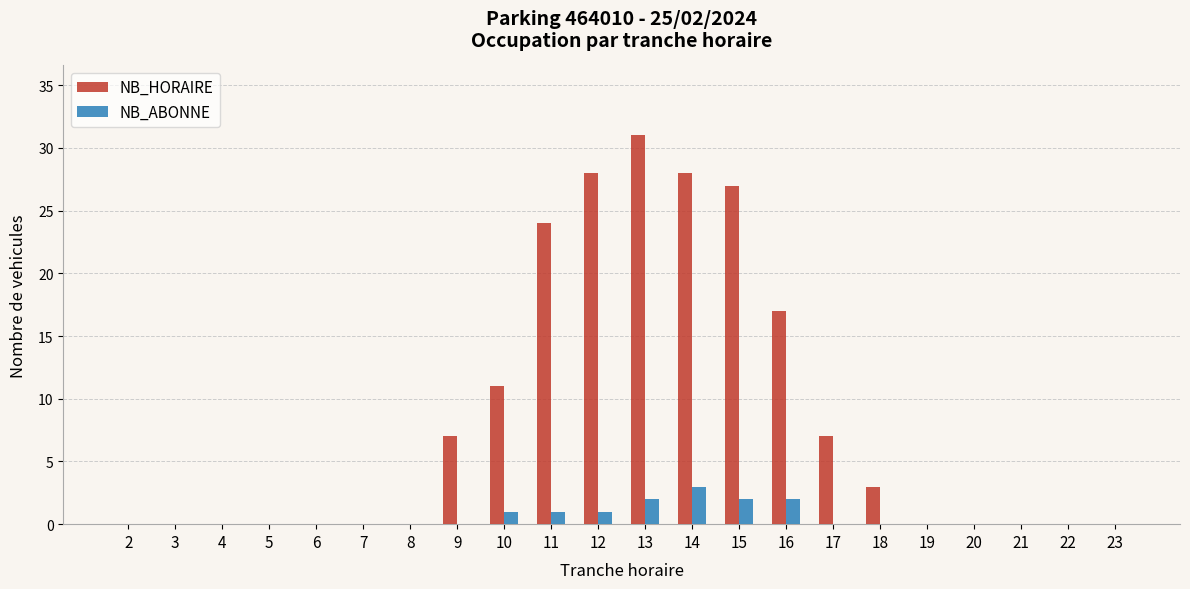

The NB_ABONNE series shows -2 at 9. True or false?

False